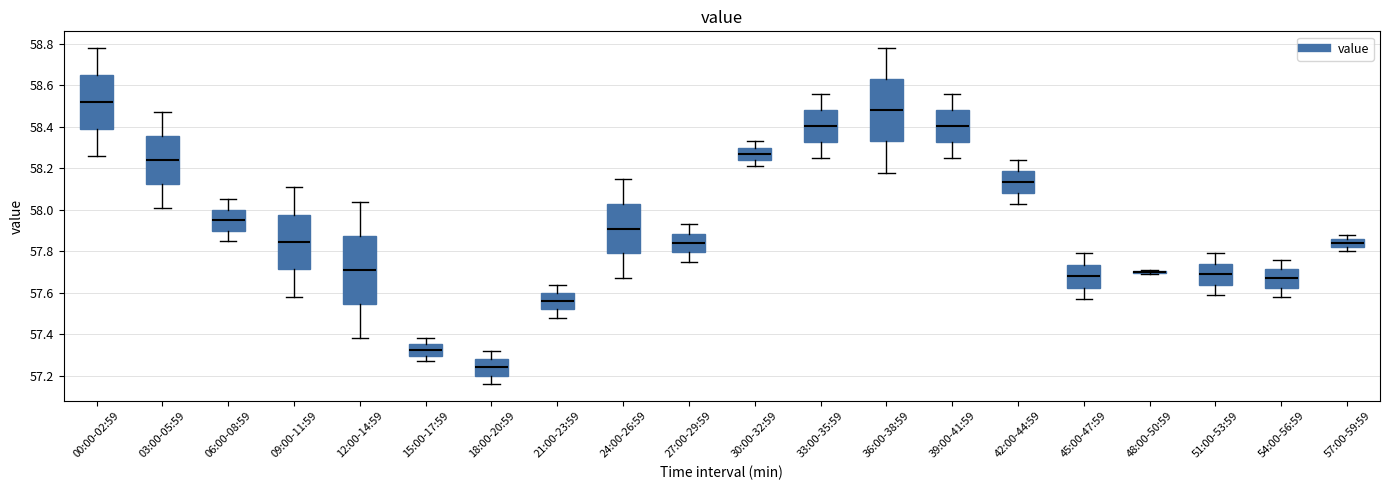

Reading left to right, transcribe this box plot: for each box, give where its median line is, the range the box spans, and where its two whiskers end, as read against the y-axis. The values are not printed on the chart, so give them approximately, as read against the axis.

00:00-02:59: median 58.52, box 58.40 to 58.66, whiskers 58.26 to 58.78
03:00-05:59: median 58.24, box 58.12 to 58.36, whiskers 58.02 to 58.48
06:00-08:59: median 57.96, box 57.90 to 58.00, whiskers 57.86 to 58.06
09:00-11:59: median 57.84, box 57.72 to 57.98, whiskers 57.58 to 58.12
12:00-14:59: median 57.72, box 57.54 to 57.88, whiskers 57.38 to 58.04
15:00-17:59: median 57.32, box 57.30 to 57.36, whiskers 57.28 to 57.38
18:00-20:59: median 57.24, box 57.20 to 57.28, whiskers 57.16 to 57.32
21:00-23:59: median 57.56, box 57.52 to 57.60, whiskers 57.48 to 57.64
24:00-26:59: median 57.92, box 57.80 to 58.04, whiskers 57.68 to 58.16
27:00-29:59: median 57.84, box 57.80 to 57.88, whiskers 57.76 to 57.94
30:00-32:59: median 58.28, box 58.24 to 58.30, whiskers 58.22 to 58.34
33:00-35:59: median 58.40, box 58.32 to 58.48, whiskers 58.26 to 58.56
36:00-38:59: median 58.48, box 58.34 to 58.64, whiskers 58.18 to 58.78
39:00-41:59: median 58.40, box 58.32 to 58.48, whiskers 58.26 to 58.56
42:00-44:59: median 58.14, box 58.08 to 58.18, whiskers 58.04 to 58.24
45:00-47:59: median 57.68, box 57.62 to 57.74, whiskers 57.58 to 57.80
48:00-50:59: box collapsed to a line at 57.70, whiskers 57.70 to 57.72
51:00-53:59: median 57.70, box 57.64 to 57.74, whiskers 57.60 to 57.80
54:00-56:59: median 57.68, box 57.62 to 57.72, whiskers 57.58 to 57.76
57:00-59:59: median 57.84, box 57.82 to 57.86, whiskers 57.80 to 57.88